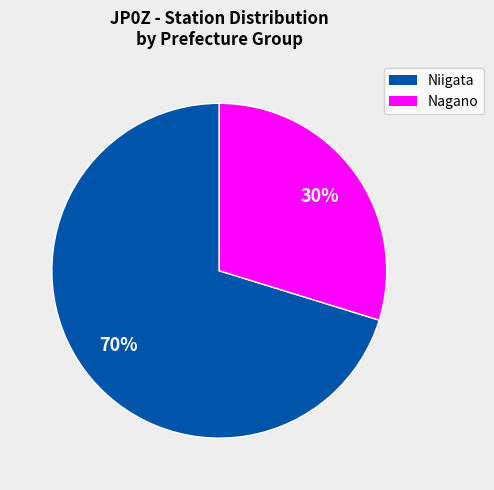

Is there a majority slice in this chart?

Yes